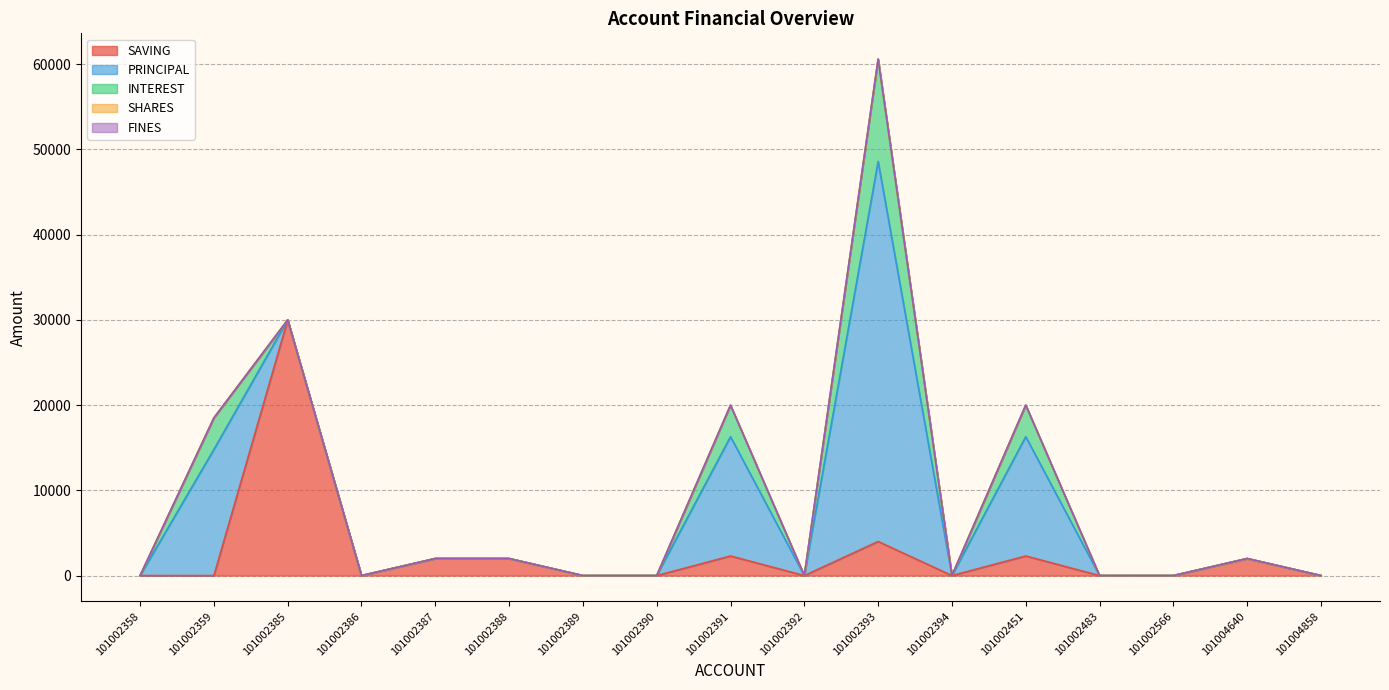

What is the maximum value shown in the chart?

44600